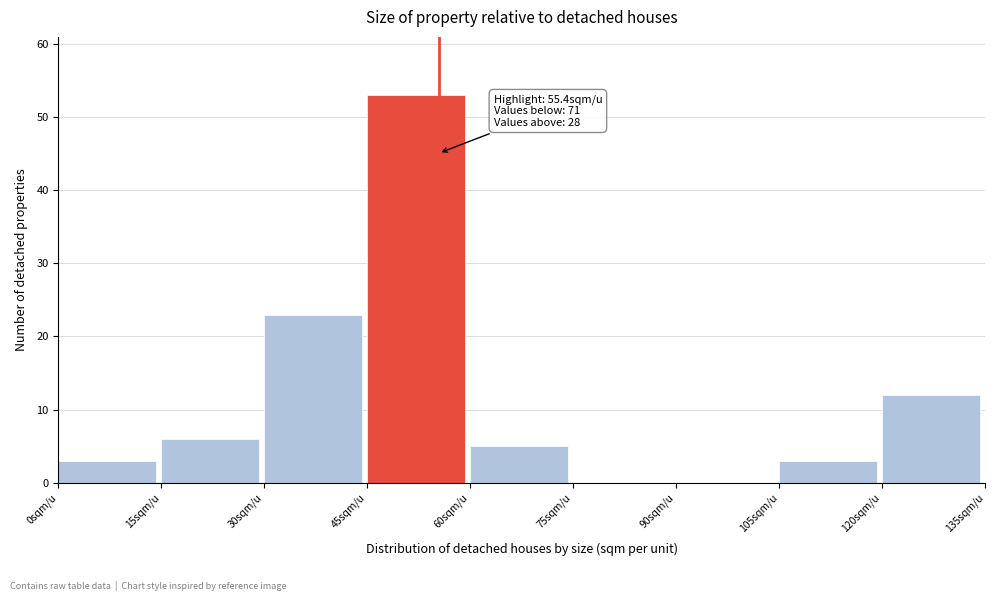

Which range on the x-axis has the tallest bar?

45 to 60